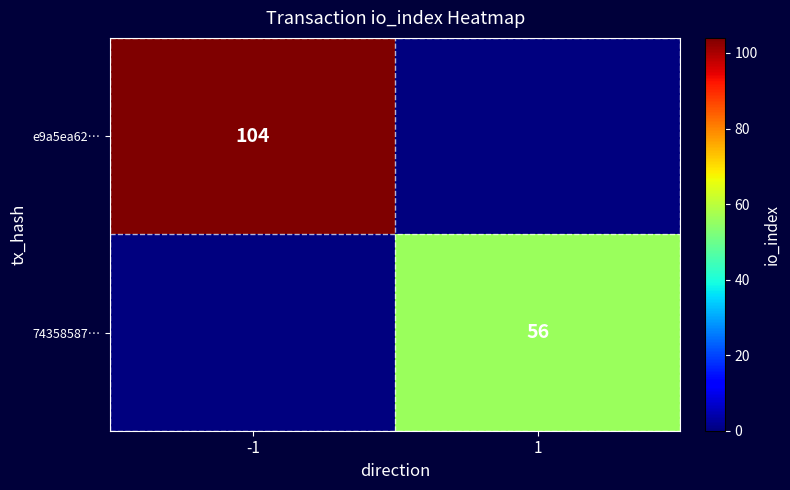

The e9a5ea62… series shows 104 at -1. True or false?

True